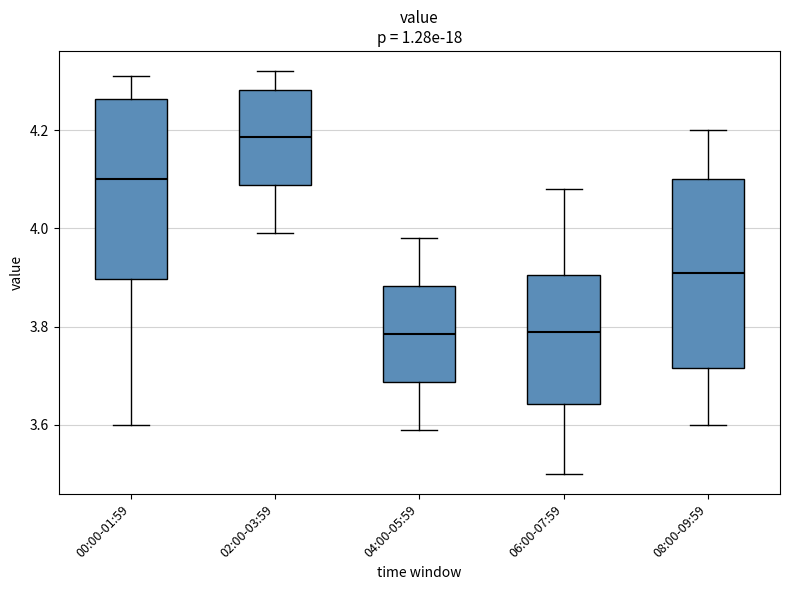

Reading left to right, transcribe this box plot: for each box, give where its median line is, the range the box spans, and where its two whiskers end, as read against the y-axis. The values are not printed on the chart, so give them approximately, as read against the axis.

00:00-01:59: median 4.10, box 3.90 to 4.26, whiskers 3.60 to 4.32
02:00-03:59: median 4.18, box 4.08 to 4.28, whiskers 4.00 to 4.32
04:00-05:59: median 3.78, box 3.68 to 3.88, whiskers 3.60 to 3.98
06:00-07:59: median 3.80, box 3.64 to 3.90, whiskers 3.50 to 4.08
08:00-09:59: median 3.92, box 3.72 to 4.10, whiskers 3.60 to 4.20